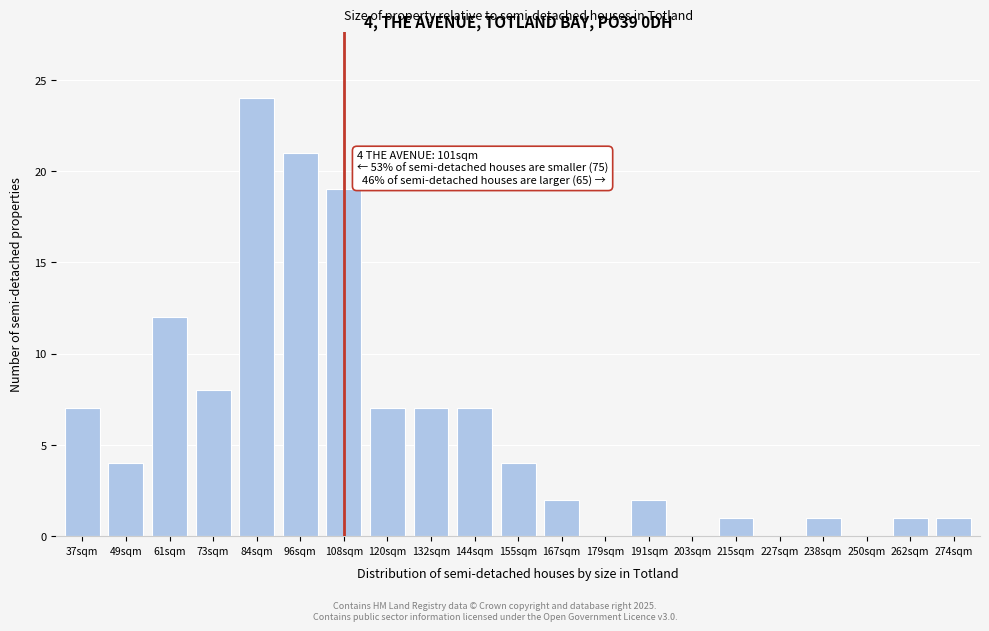

Reading left to right, extract all data points from this chart.

37sqm=7	49sqm=4	61sqm=12	73sqm=8	84sqm=24	96sqm=21	108sqm=19	120sqm=7	132sqm=7	144sqm=7	155sqm=4	167sqm=2	179sqm=0	191sqm=2	203sqm=0	215sqm=1	227sqm=0	238sqm=1	250sqm=0	262sqm=1	274sqm=1